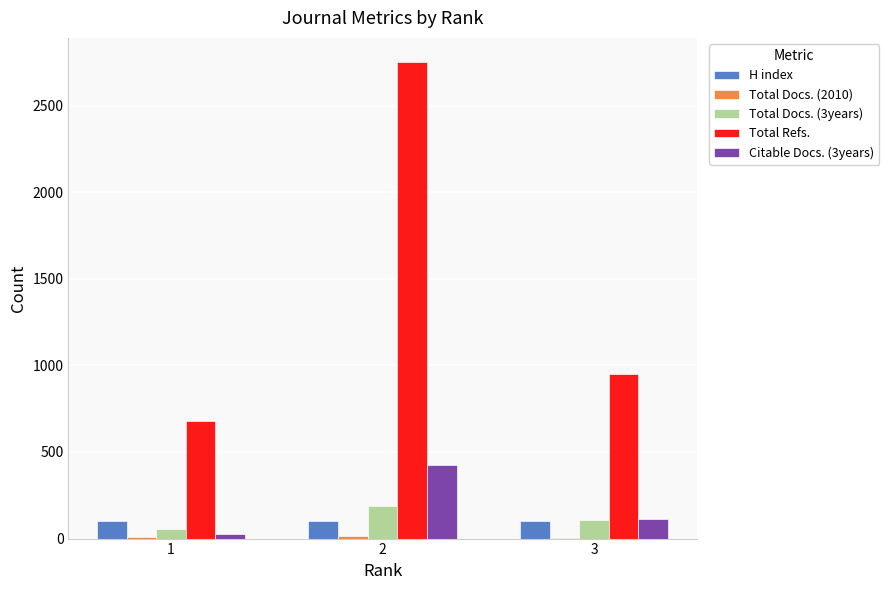

What is the maximum value shown in the chart?

2753